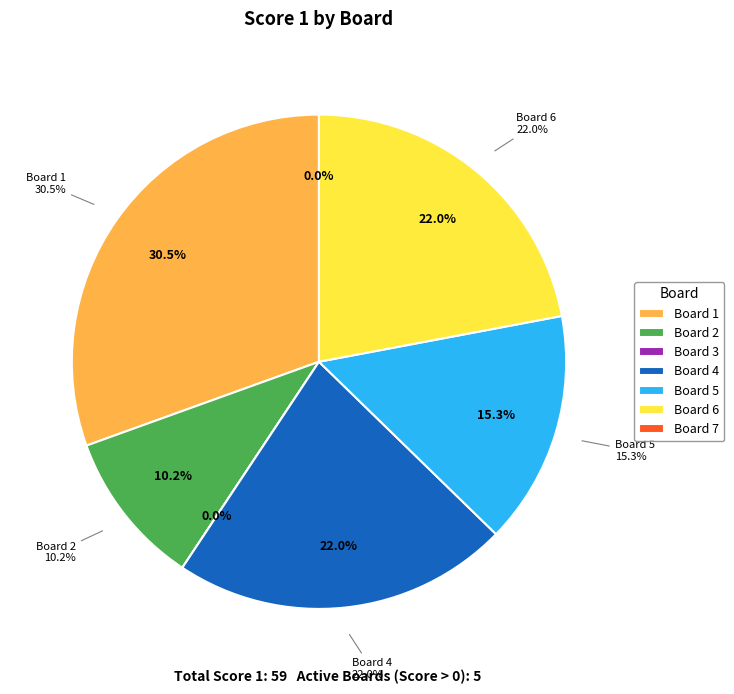

Is the sum of Board 3 and Board 2 greater than half?

No